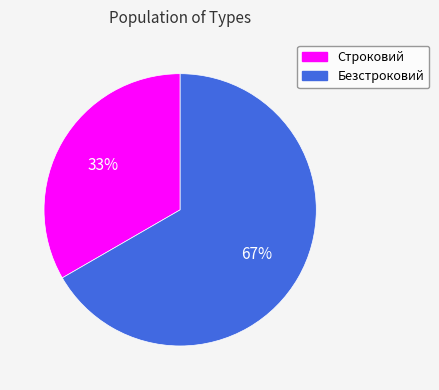

What is the majority slice?

Безстроковий